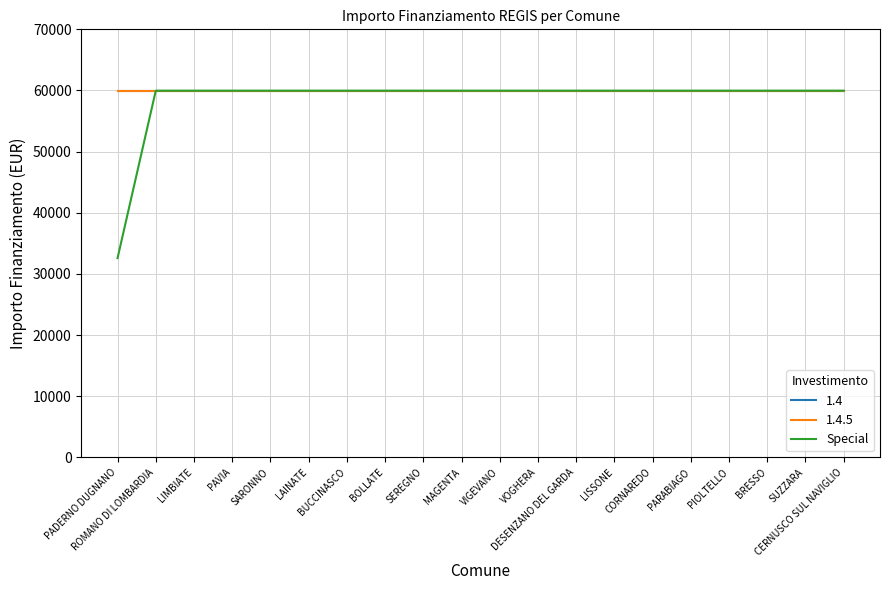

Is this an area chart (filled region under the line)?

No